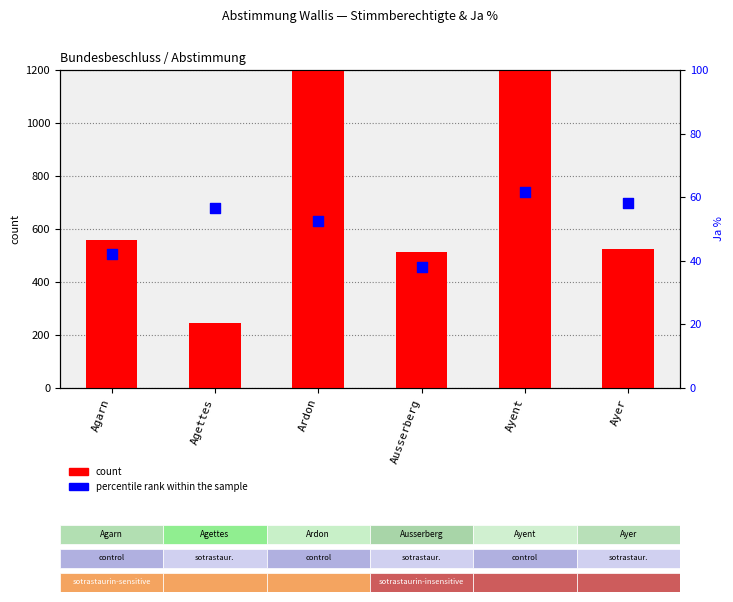

At how many categories does at least one series exceed 112?

6